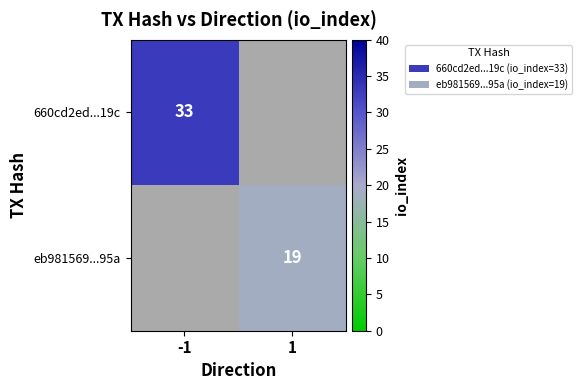

The 660cd2ed...19c series shows 49 at -1. True or false?

False